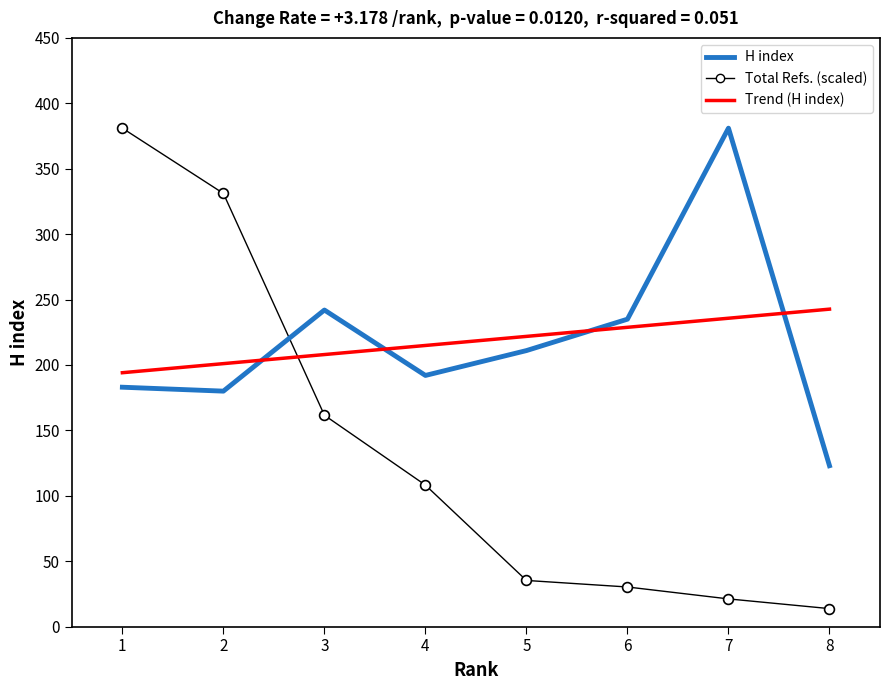

Between 2 and 4, which series saw the biggest shift?

Total Refs. (scaled)